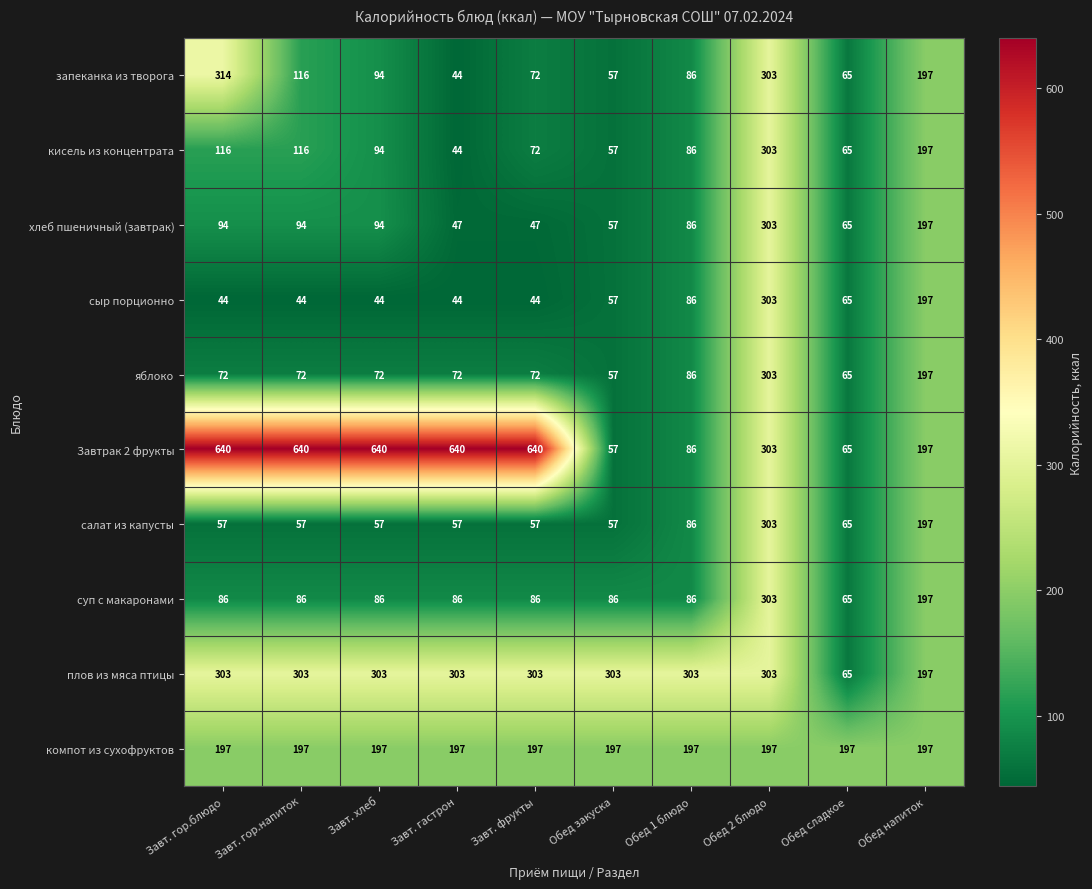

Where is запеканка из творога nearest to the value 179?

Обед напиток